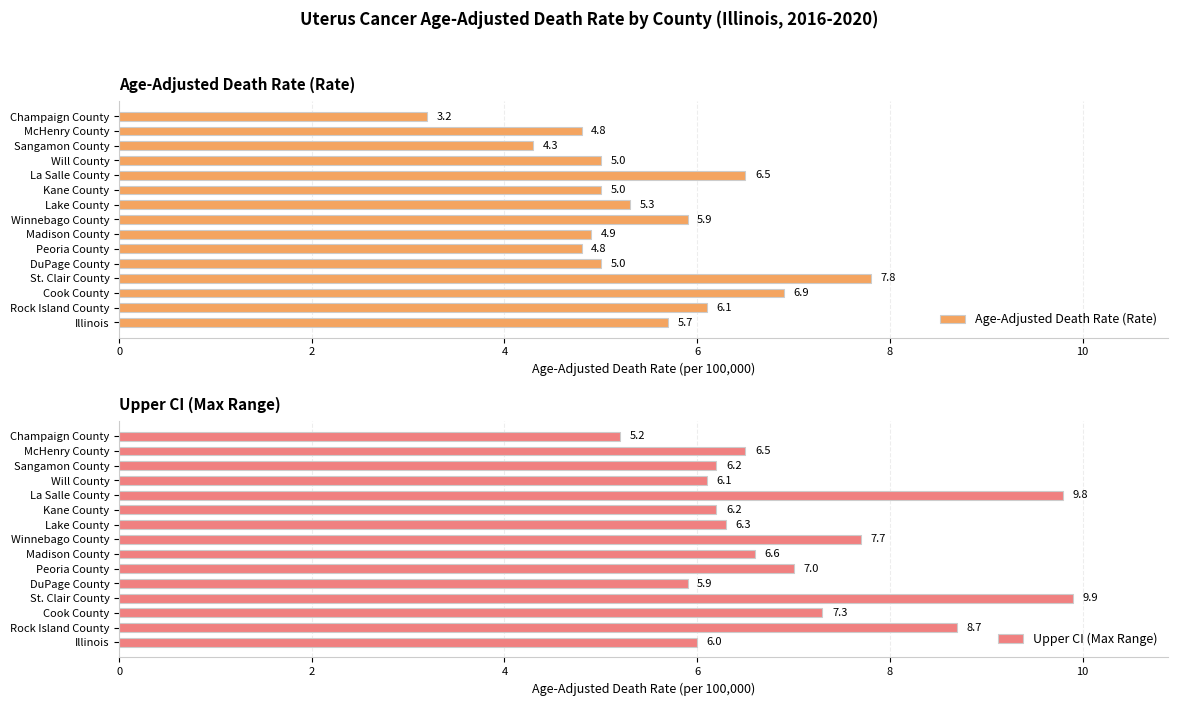

Is it true that Age-Adjusted Death Rate (Rate) equals 6.5 at La Salle County?

True